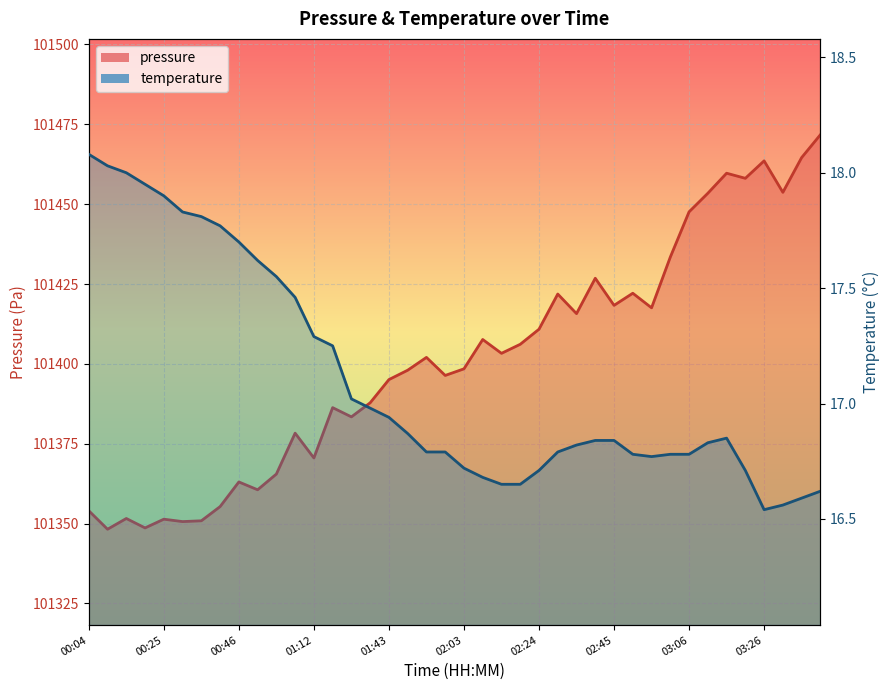

Reading right to left, list all the values displayed in this chart.

pressure: 03:42=101471.7	03:37=101464.6	03:32=101453.7	03:26=101463.6	03:21=101458.1	03:16=101459.7	03:11=101453.4	03:06=101447.6	03:00=101433.4	02:55=101417.6	02:50=101422.1	02:45=101418.3	02:40=101426.8	02:35=101415.7	02:29=101421.9	02:24=101410.9	02:19=101406.1	02:14=101403.3	02:09=101407.6	02:03=101398.4	01:58=101396.4	01:53=101402.0	01:48=101398.0	01:43=101395.1	01:38=101387.8	01:32=101383.4	01:17=101386.3	01:12=101370.6	01:01=101378.3	00:56=101365.5	00:51=101360.6	00:46=101363.0	00:41=101355.3	00:35=101350.9	00:30=101350.6	00:25=101351.4	00:20=101348.6	00:15=101351.6	00:10=101348.2	00:04=101354.0
temperature: 03:42=16.6	03:37=16.6	03:32=16.6	03:26=16.5	03:21=16.7	03:16=16.9	03:11=16.8	03:06=16.8	03:00=16.8	02:55=16.8	02:50=16.8	02:45=16.8	02:40=16.8	02:35=16.8	02:29=16.8	02:24=16.7	02:19=16.6	02:14=16.6	02:09=16.7	02:03=16.7	01:58=16.8	01:53=16.8	01:48=16.9	01:43=16.9	01:38=17.0	01:32=17.0	01:17=17.2	01:12=17.3	01:01=17.5	00:56=17.6	00:51=17.6	00:46=17.7	00:41=17.8	00:35=17.8	00:30=17.8	00:25=17.9	00:20=17.9	00:15=18.0	00:10=18.0	00:04=18.1